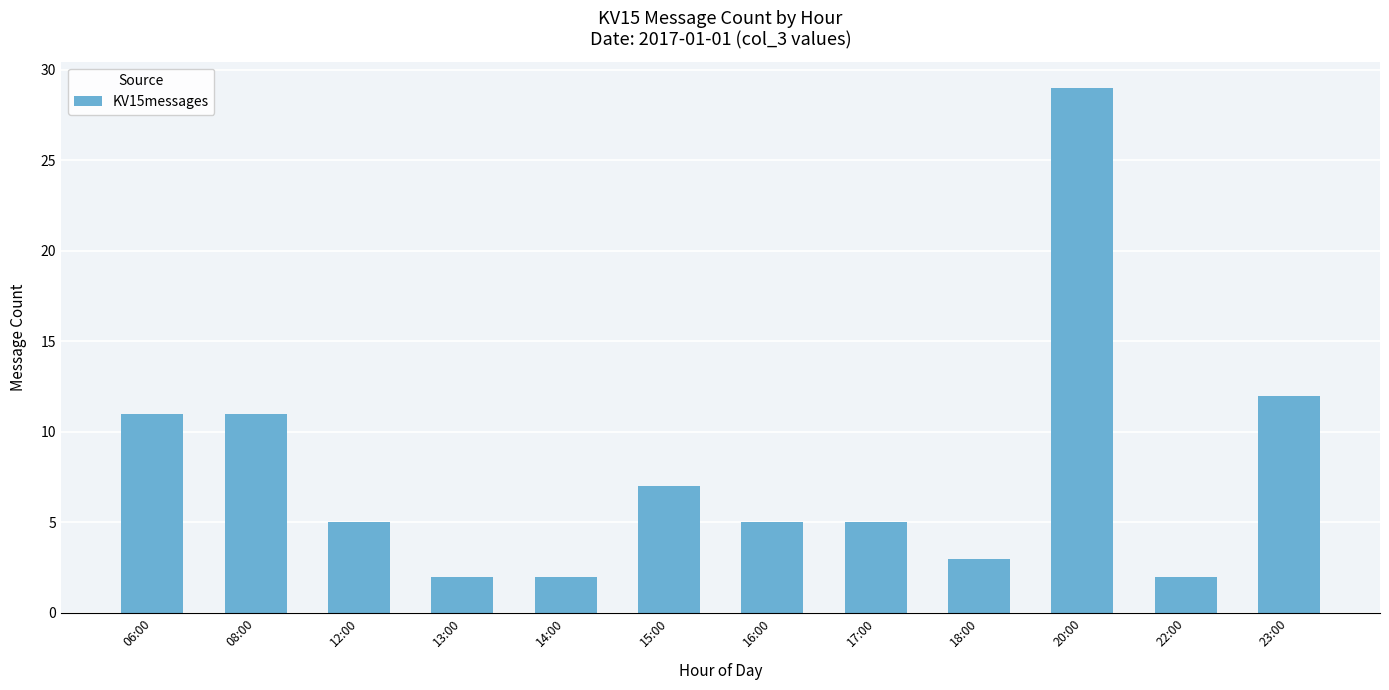

What is the average value?

8